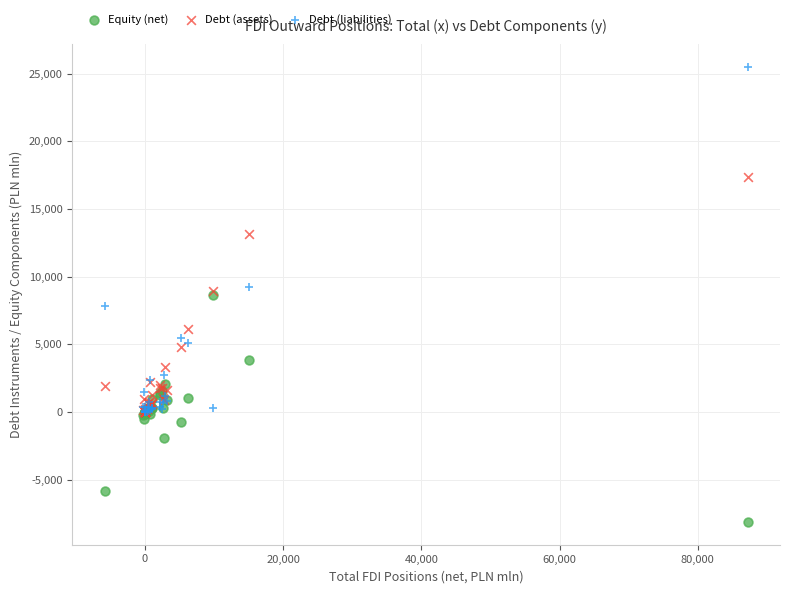

In the Debt (liabilities) series, what Y value is closest to 12740?

9251.6